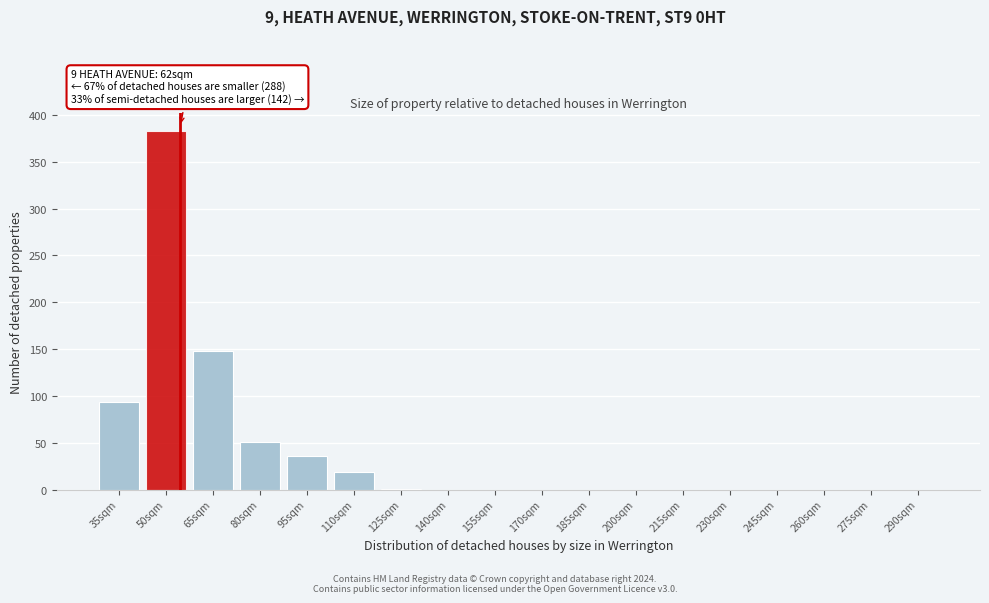

Between 110sqm and 140sqm, which is larger?

110sqm